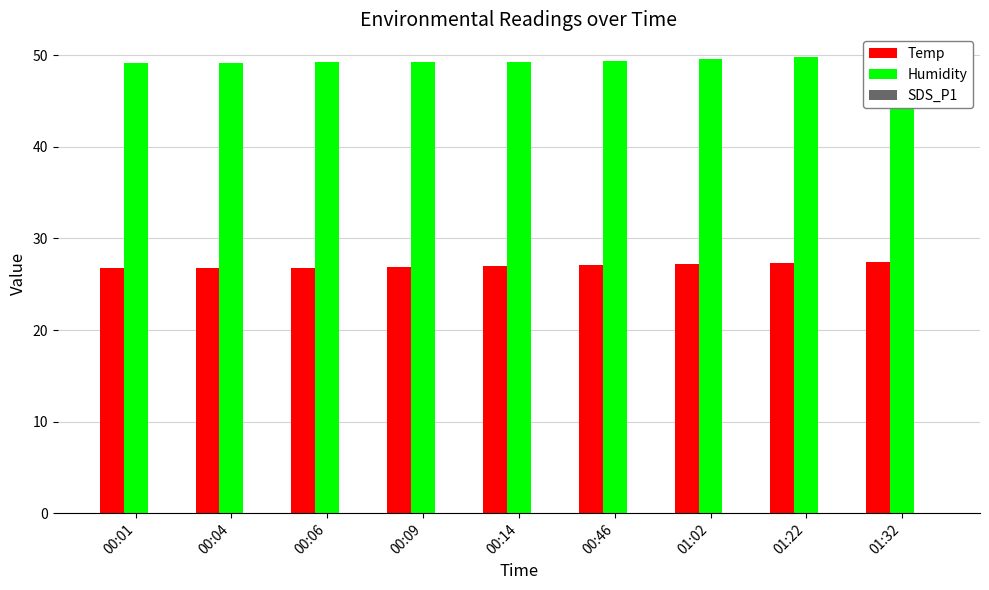

Rank the series by their maximum value, from highest to lowest.

Humidity, Temp